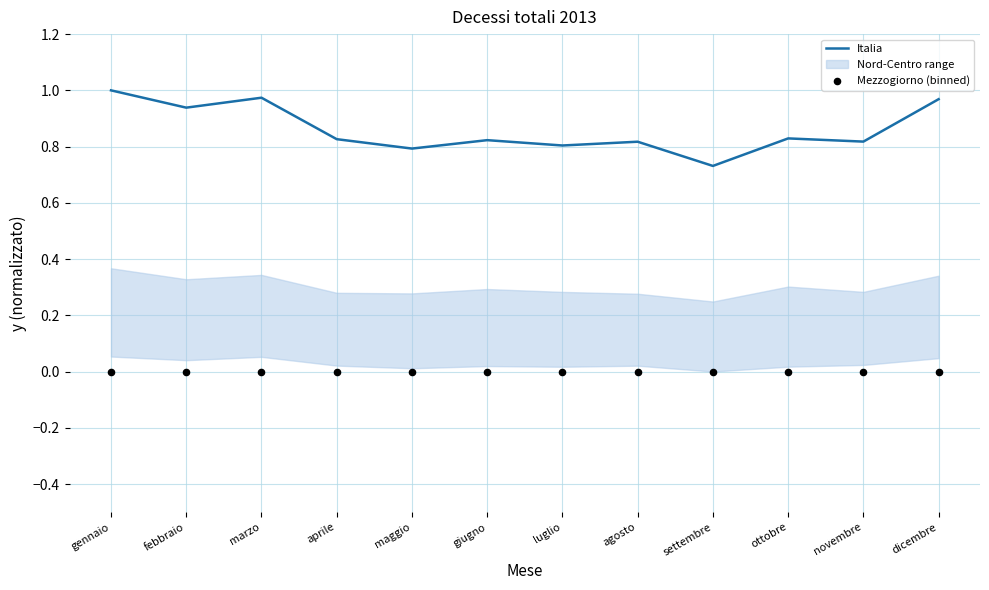

At which category is the sum across all series the highest?

gennaio